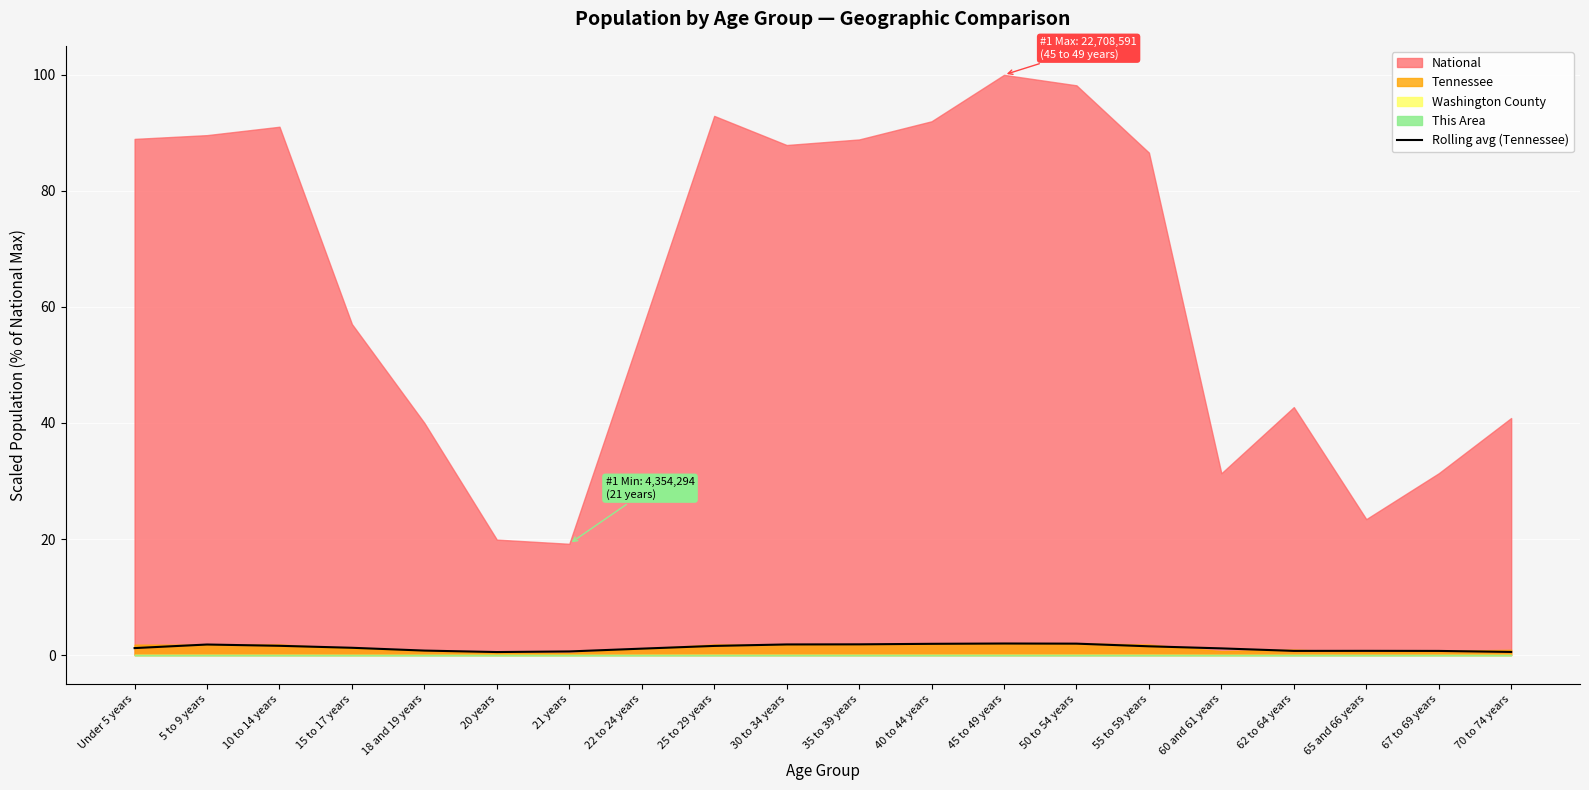

How many lines are shown in the chart?

1